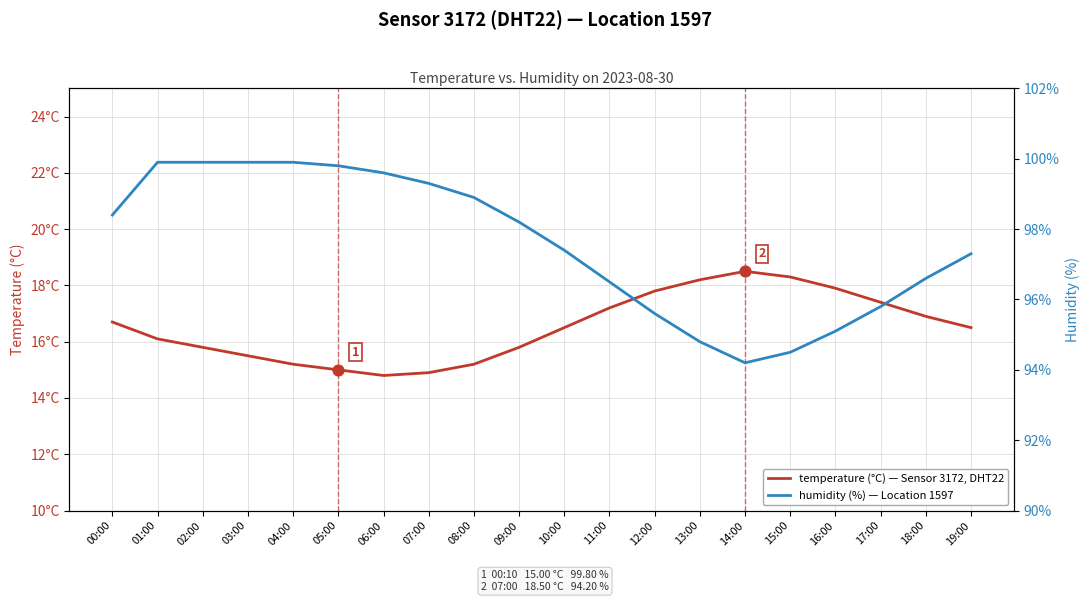

Is the value of temperature (°C) at 17:00 greater than the value of humidity (%) at 05:00?

No